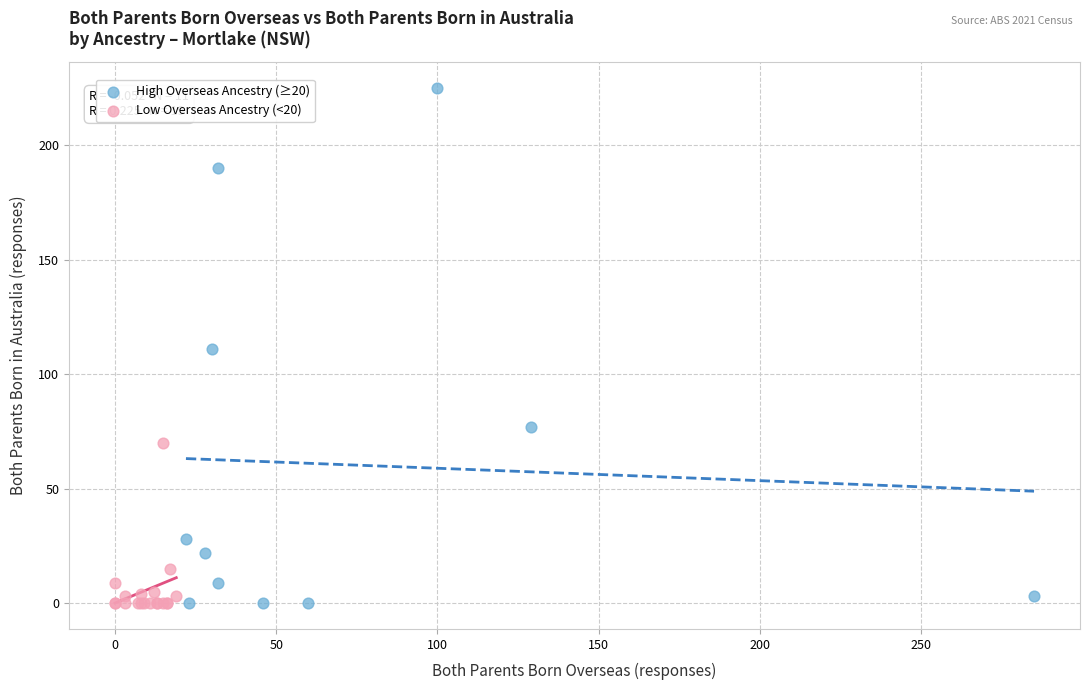

Which series contains the highest Y value?

High Overseas Ancestry (≥20)